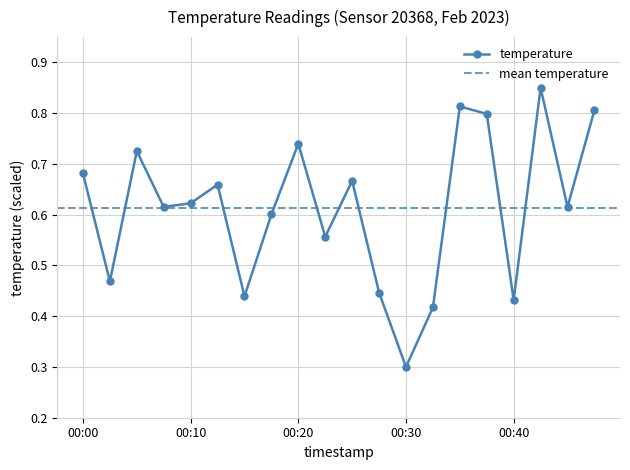

True or false: there are more than 1 points higher than both neighbors.

True